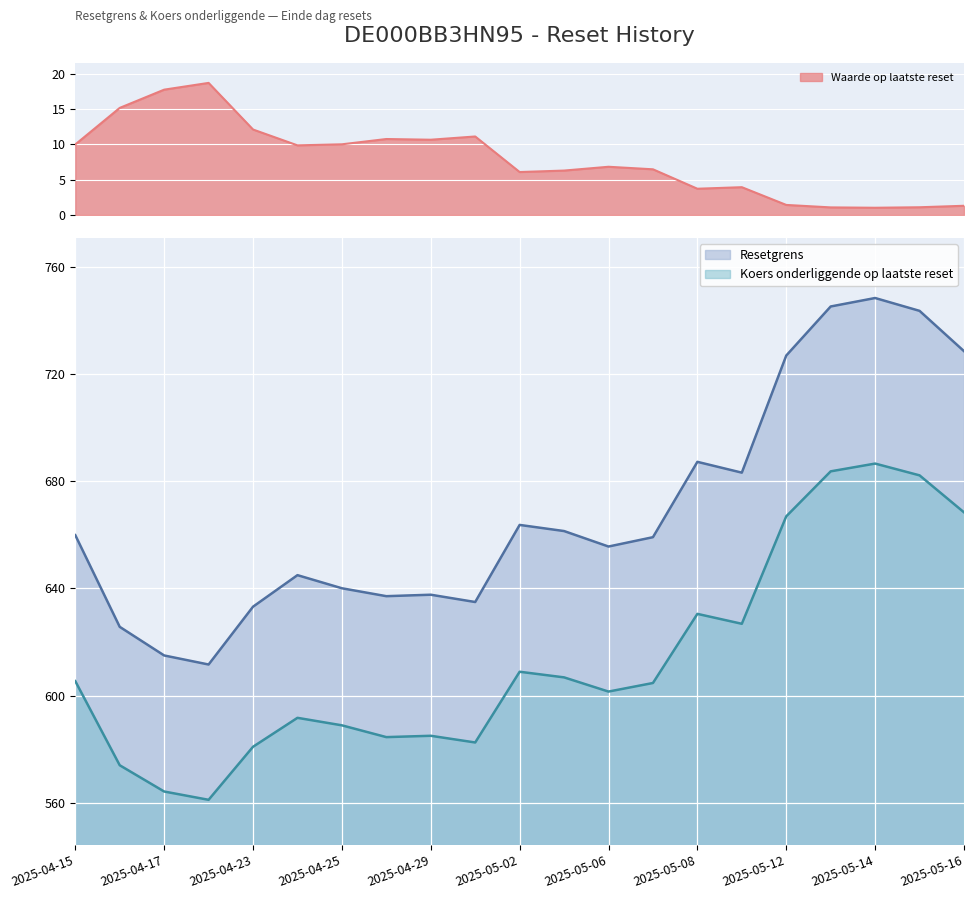

What is the value of the Resetgrens point at the 19th from the left?

748.4